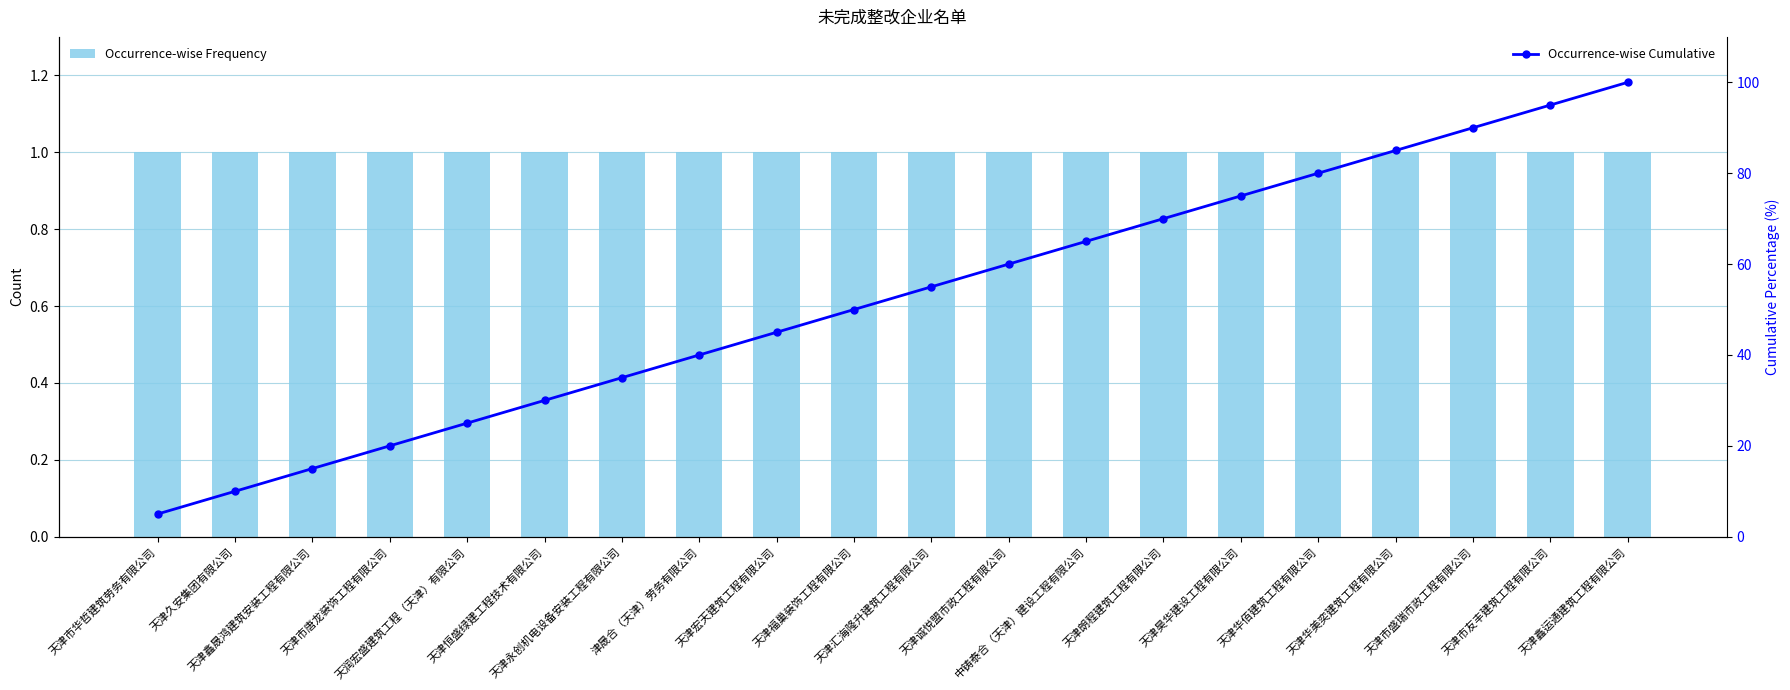

At which label is Occurrence-wise Frequency closest to 1?

天津市华哲建筑劳务有限公司